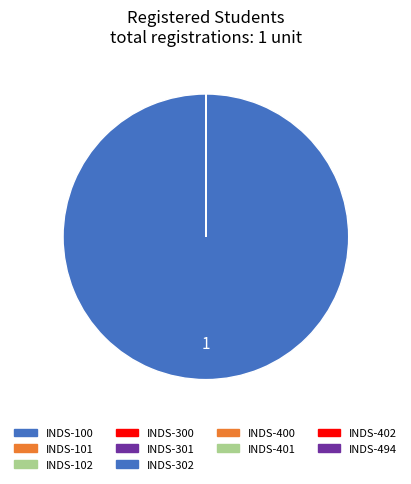

Which category accounts for the majority?

INDS-302